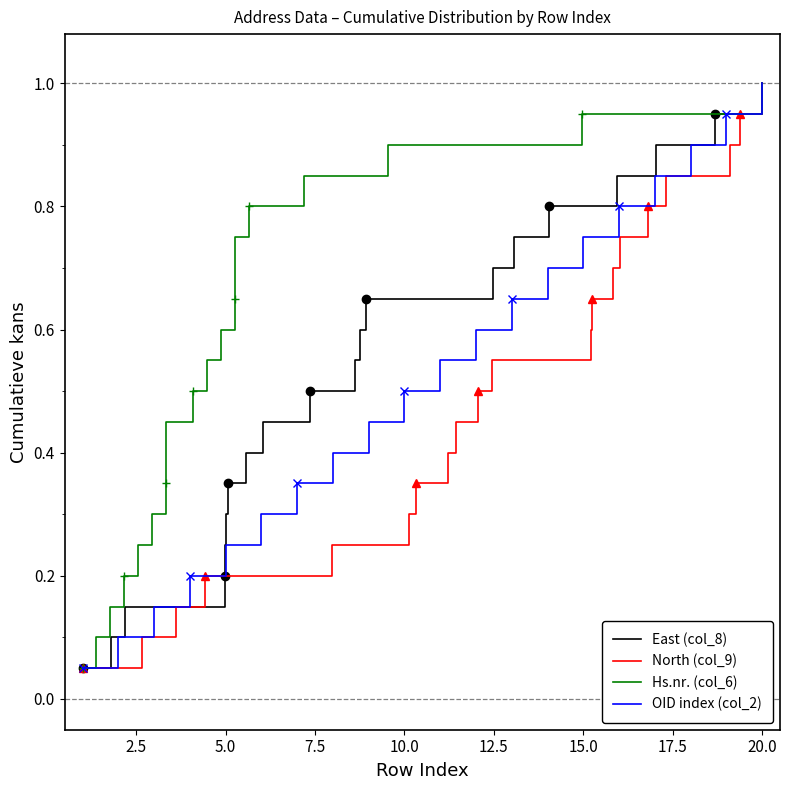

Is the value of Hs.nr. (col_6) at 11 greater than the value of East (col_8) at 12.5?

Yes